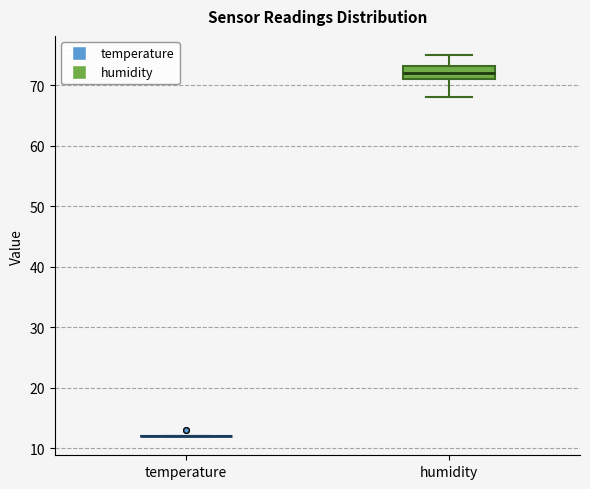

Reading left to right, transcribe this box plot: for each box, give where its median line is, the range the box spans, and where its two whiskers end, as read against the y-axis. The values are not printed on the chart, so give them approximately, as read against the axis.

temperature: box collapsed to a line at 12, whiskers 12 to 12
humidity: median 72, box 71 to 73, whiskers 68 to 75